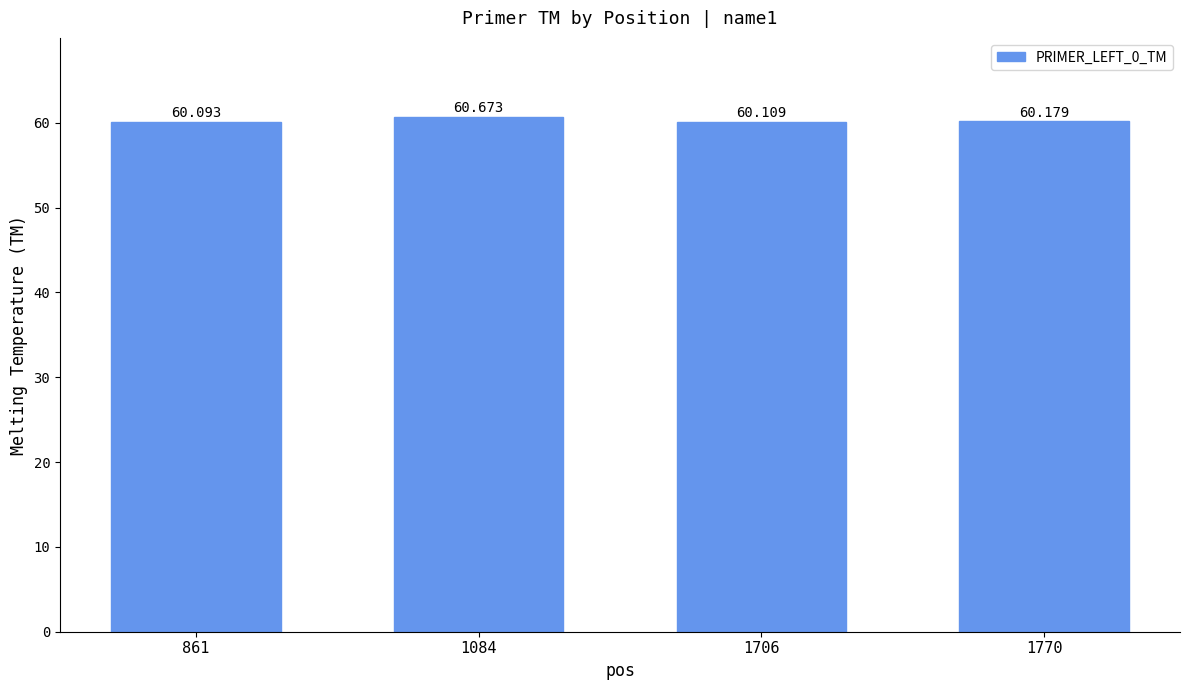

What is the smallest value displayed?

60.1